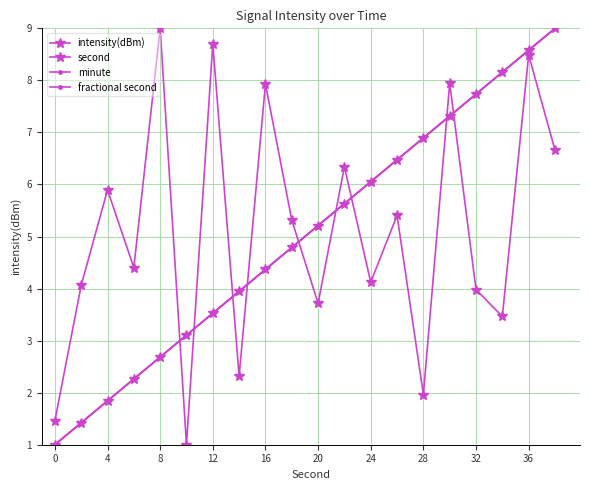

Does the chart have visible grid lines?

Yes